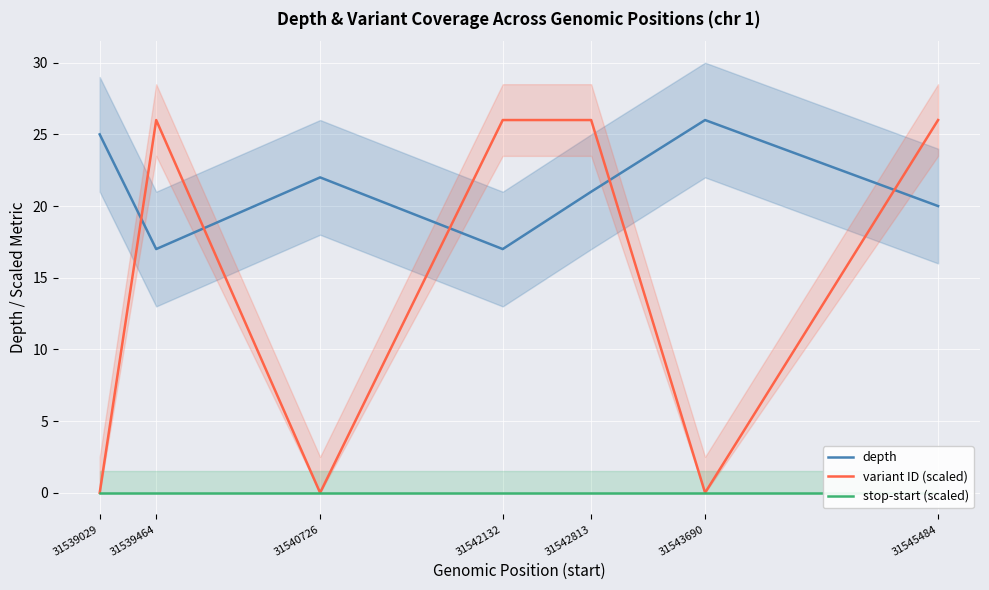

Which series has the largest total across all categories?

depth